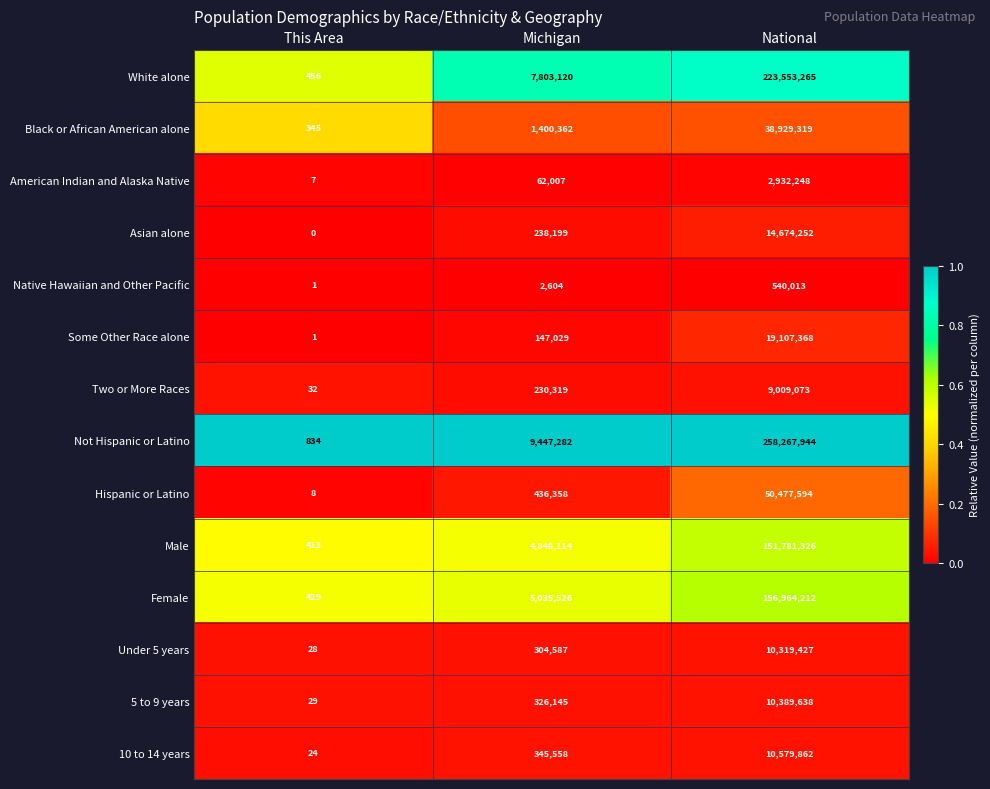

List the series in order of their peak value, lowest first.

Native Hawaiian and Other Pacific, American Indian and Alaska Native, Two or More Races, Under 5 years, 5 to 9 years, 10 to 14 years, Asian alone, Some Other Race alone, Black or African American alone, Hispanic or Latino, Male, Female, White alone, Not Hispanic or Latino